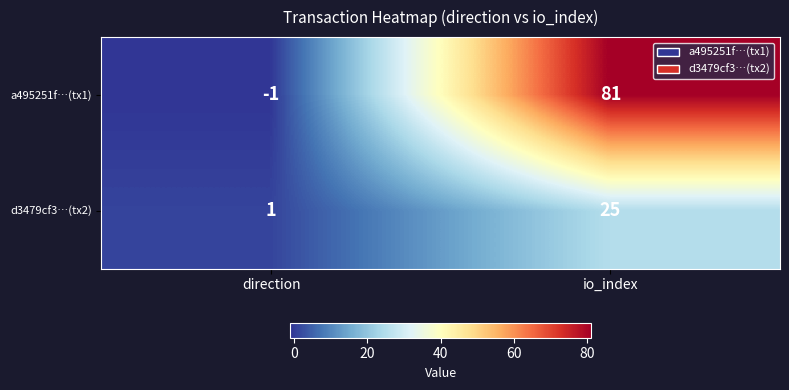

Which series changed the most between direction and io_index?

a495251f…(tx1)